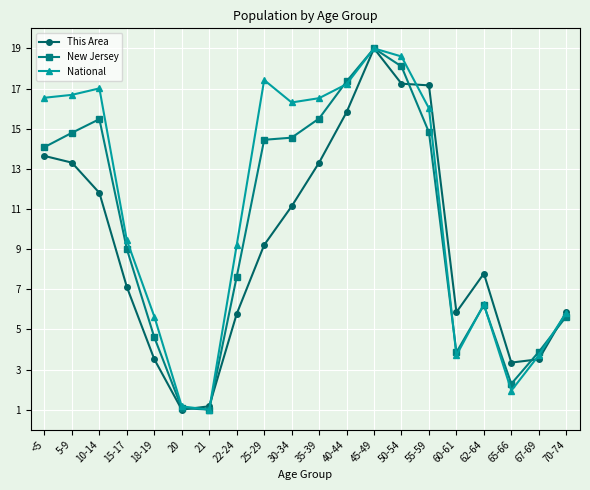

At which label is New Jersey closest to 10?

15-17